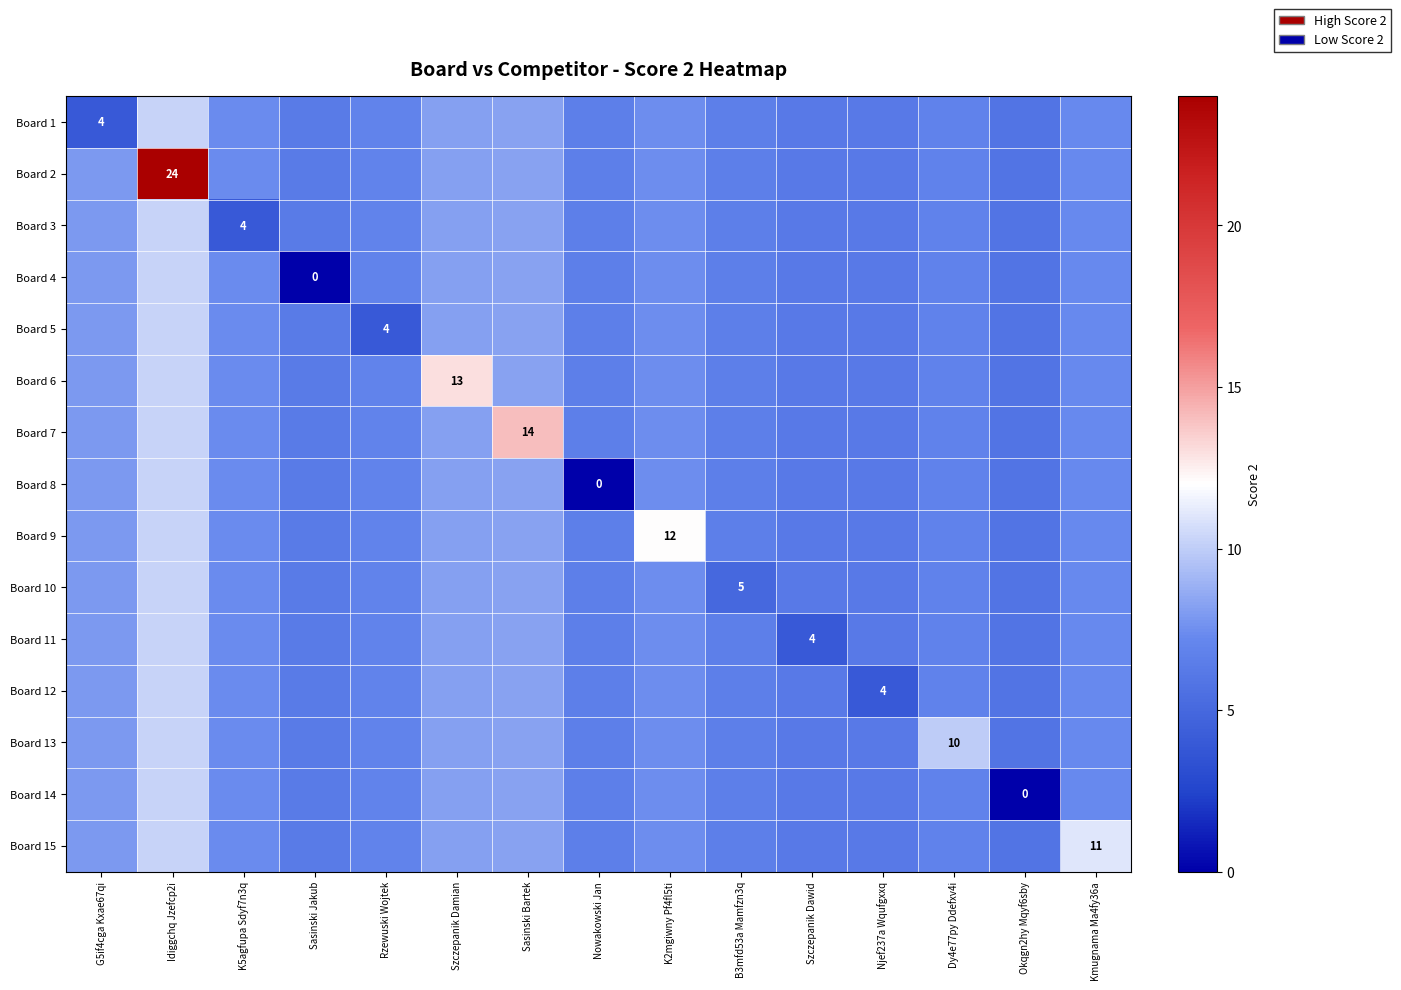

Where is Board 8 nearest to the value 5?

Okqgn2hy Mqyf6sby